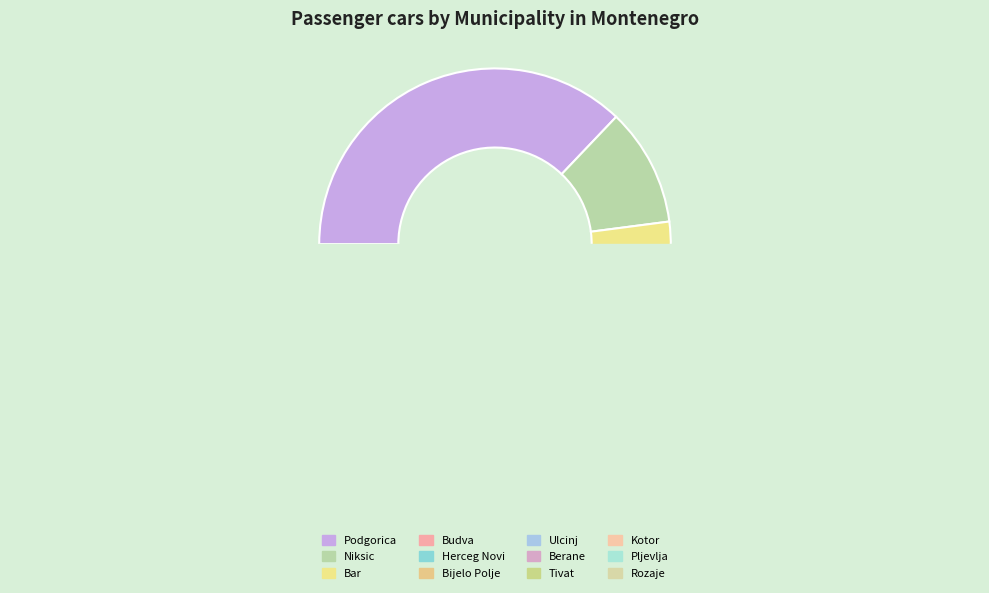

How many segments does this pie chart have?

12